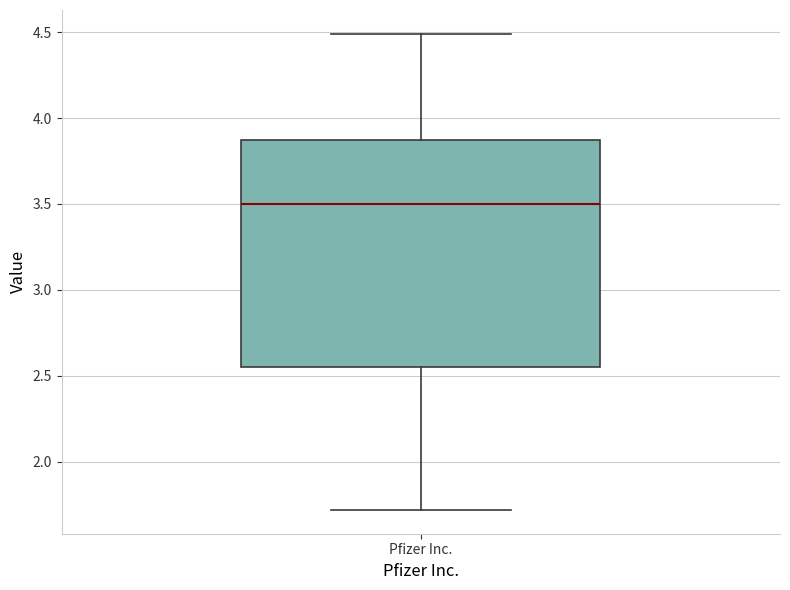

Where is the lower edge of the box for Pfizer Inc. on the y-axis? The values are not printed on the chart, so give them approximately, as read against the axis.

2.55